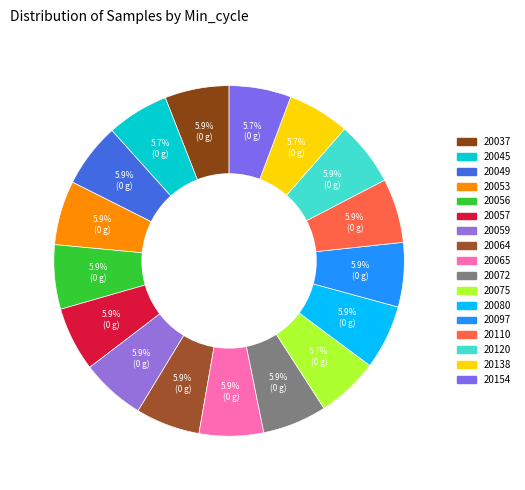

What percentage is the 20154 slice, to the nearest percent?

6%